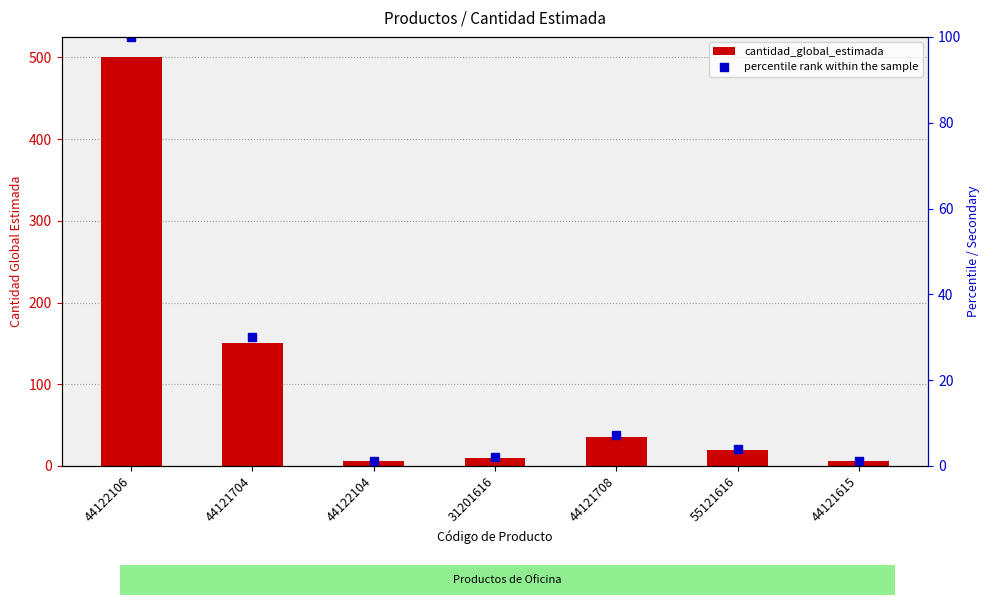

What are all the series names shown in the legend?

cantidad_global_estimada, percentile rank within the sample